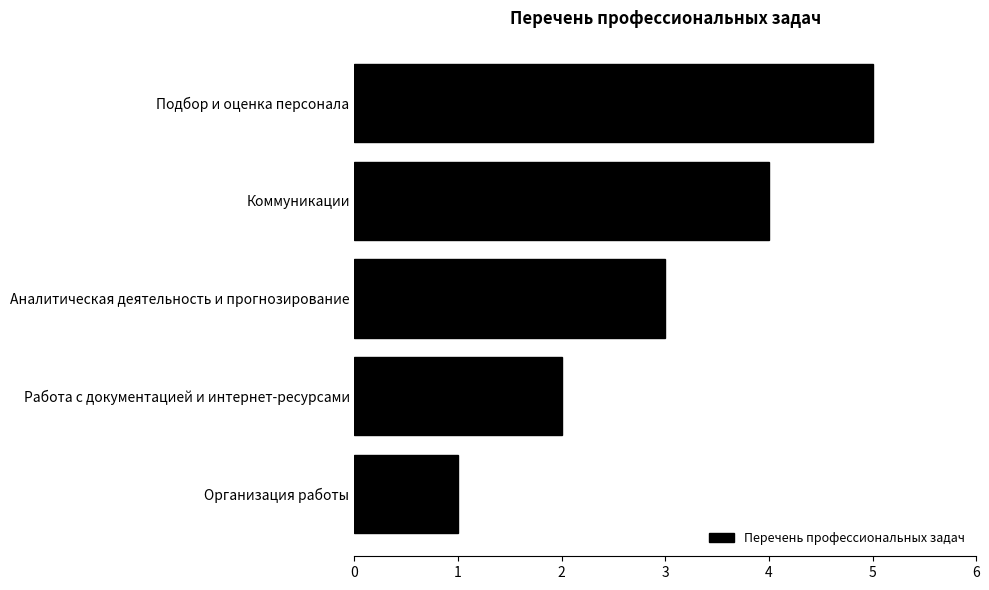

Are the bars horizontal?

Yes